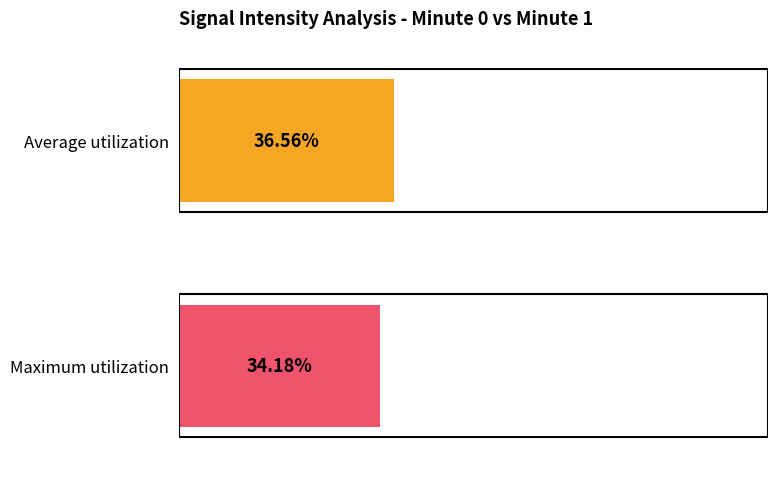

List the series in order of their peak value, lowest first.

Maximum utilization, Average utilization